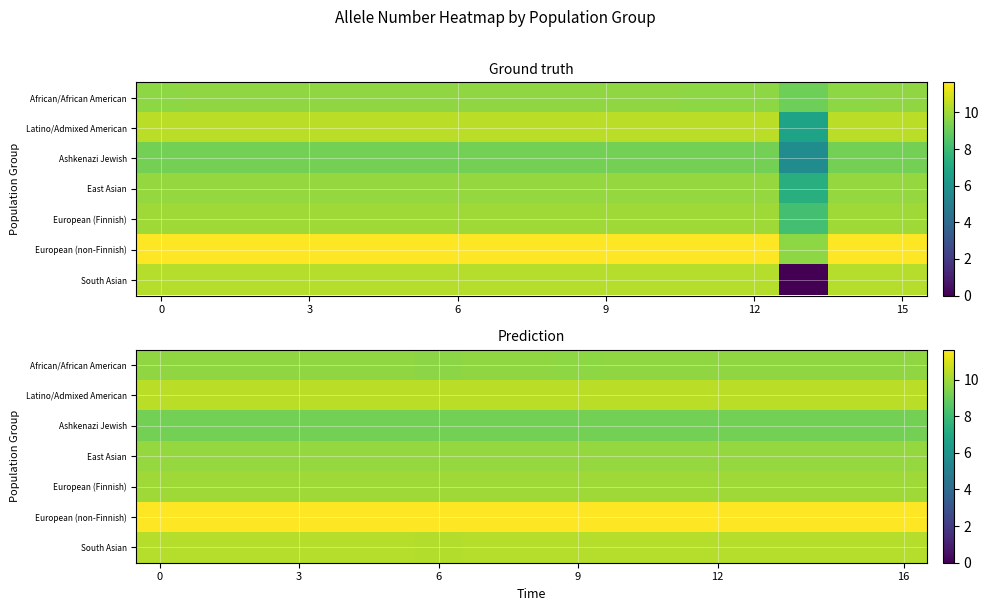

At how many categories does at least one series exceed 9?

17